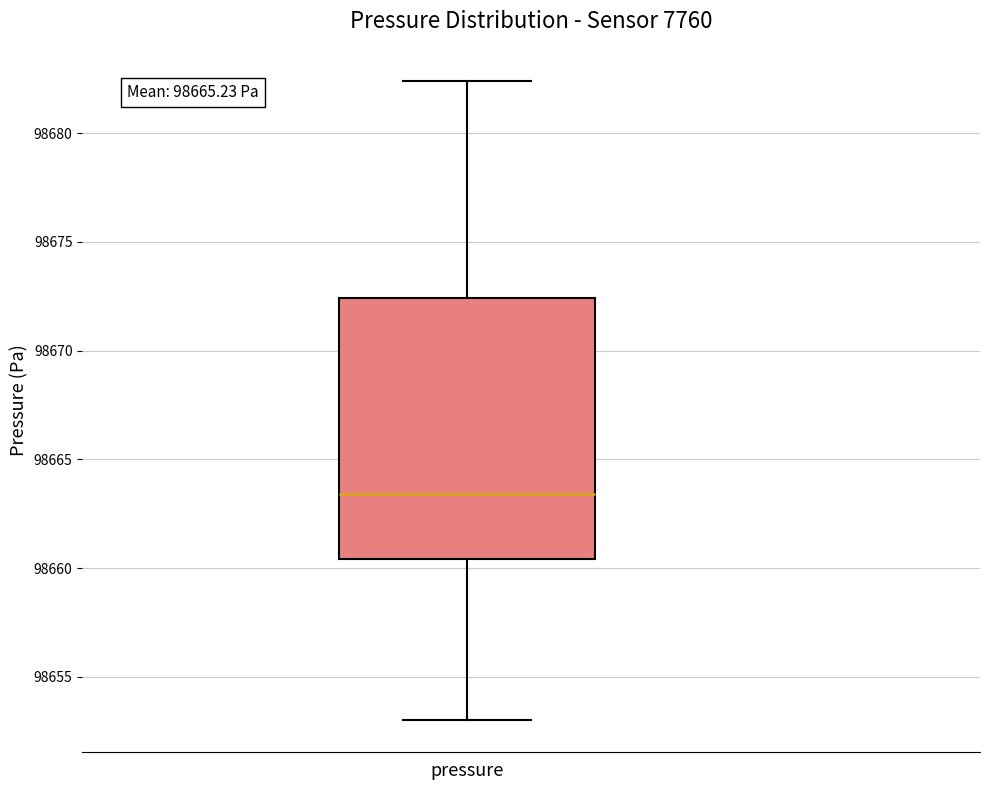

Read this box plot against the y-axis: the position of the median line, the range covered by the box, and the ends of both whiskers. The values are not printed on the chart, so give them approximately, as read against the axis.

median 98663.5, box 98660.5 to 98672.5, whiskers 98653.0 to 98682.5